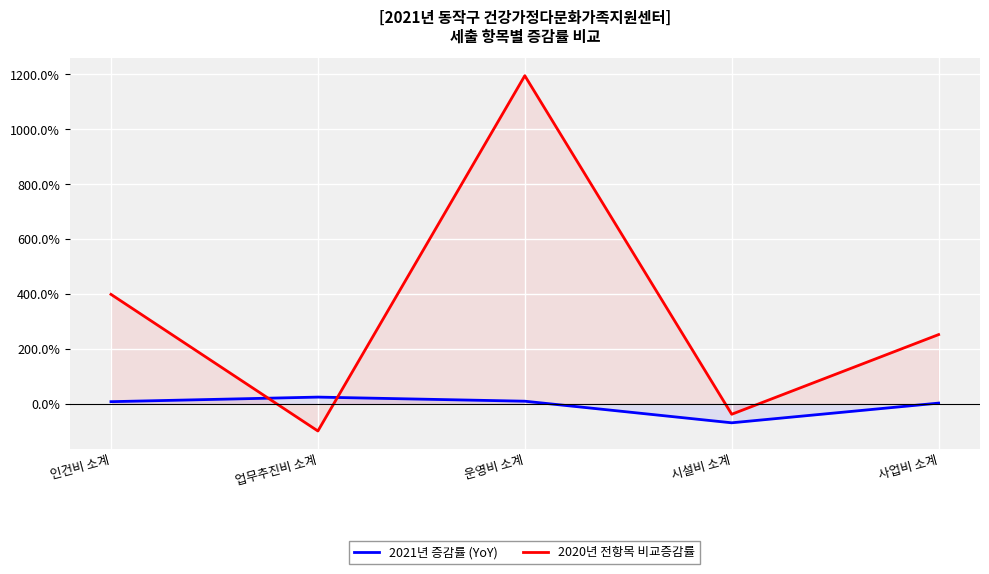

What is the greatest value displayed?

1195.4